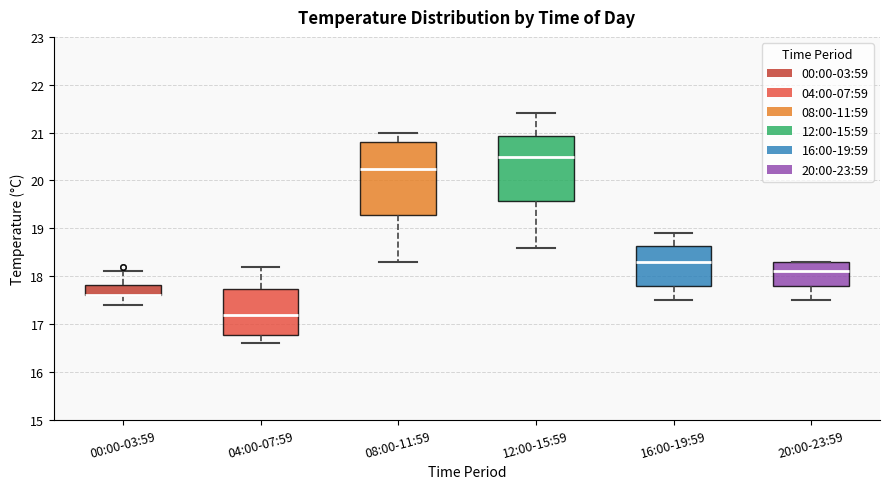

Reading left to right, transcribe this box plot: for each box, give where its median line is, the range the box spans, and where its two whiskers end, as read against the y-axis. The values are not printed on the chart, so give them approximately, as read against the axis.

00:00-03:59: median 17.6 (drawn on the box's lower edge), box 17.6 to 17.8, whiskers 17.4 to 18.1
04:00-07:59: median 17.2, box 16.8 to 17.7, whiskers 16.6 to 18.2
08:00-11:59: median 20.3, box 19.3 to 20.8, whiskers 18.3 to 21.0
12:00-15:59: median 20.5, box 19.6 to 20.9, whiskers 18.6 to 21.4
16:00-19:59: median 18.3, box 17.8 to 18.6, whiskers 17.5 to 18.9
20:00-23:59: median 18.1, box 17.8 to 18.3, whiskers 17.5 to 18.3